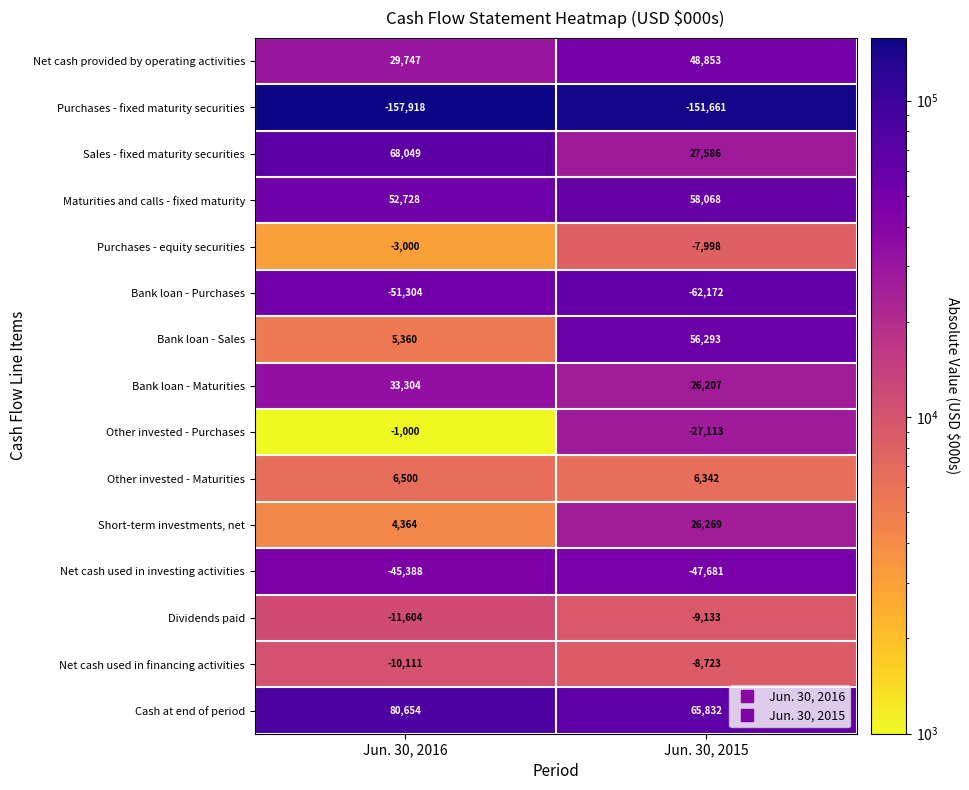

At which category does the chart reach its peak across all series?

Jun. 30, 2016